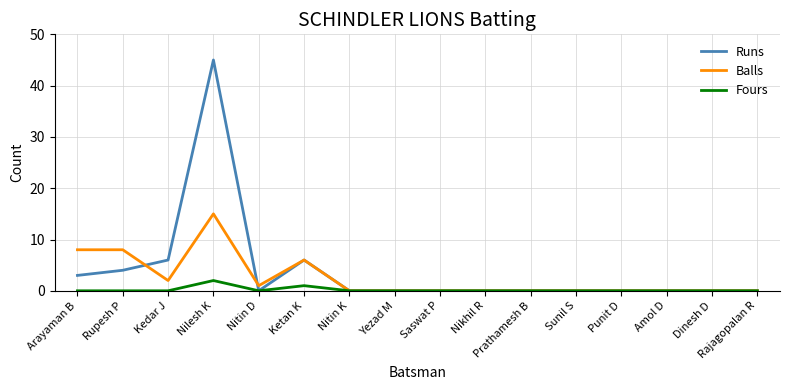

What is the total value across all series at Ketan K?

13